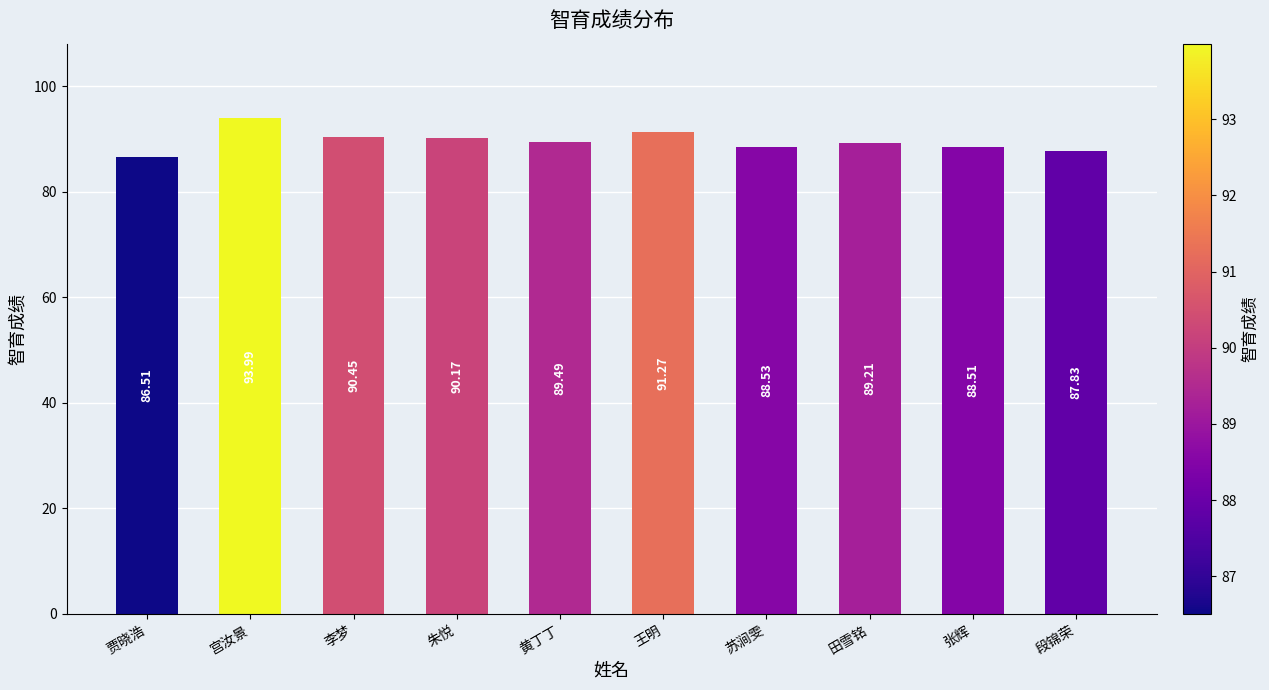

What position from the right is 黄丁丁?

6